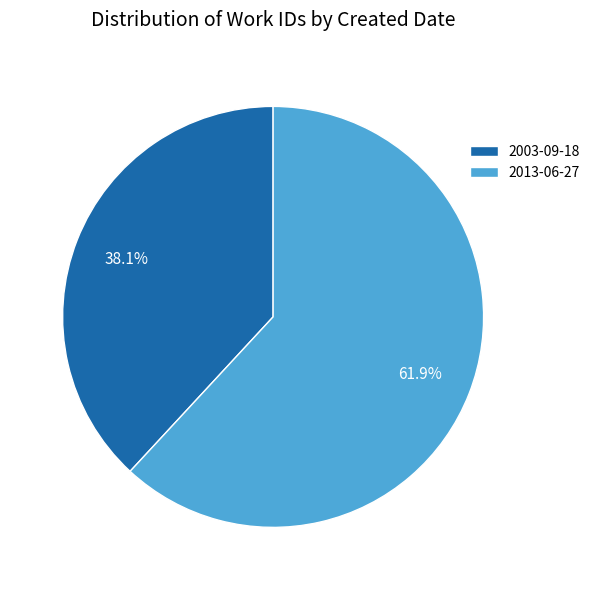

To the nearest percent, what portion does 2013-06-27 represent?

62%